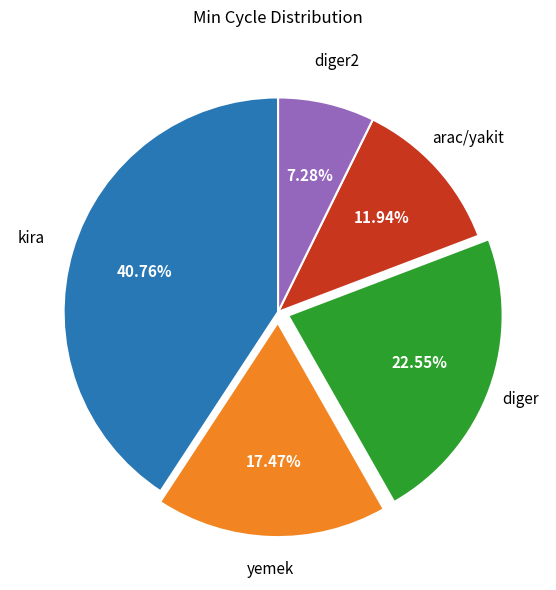

Is there a majority slice in this chart?

No